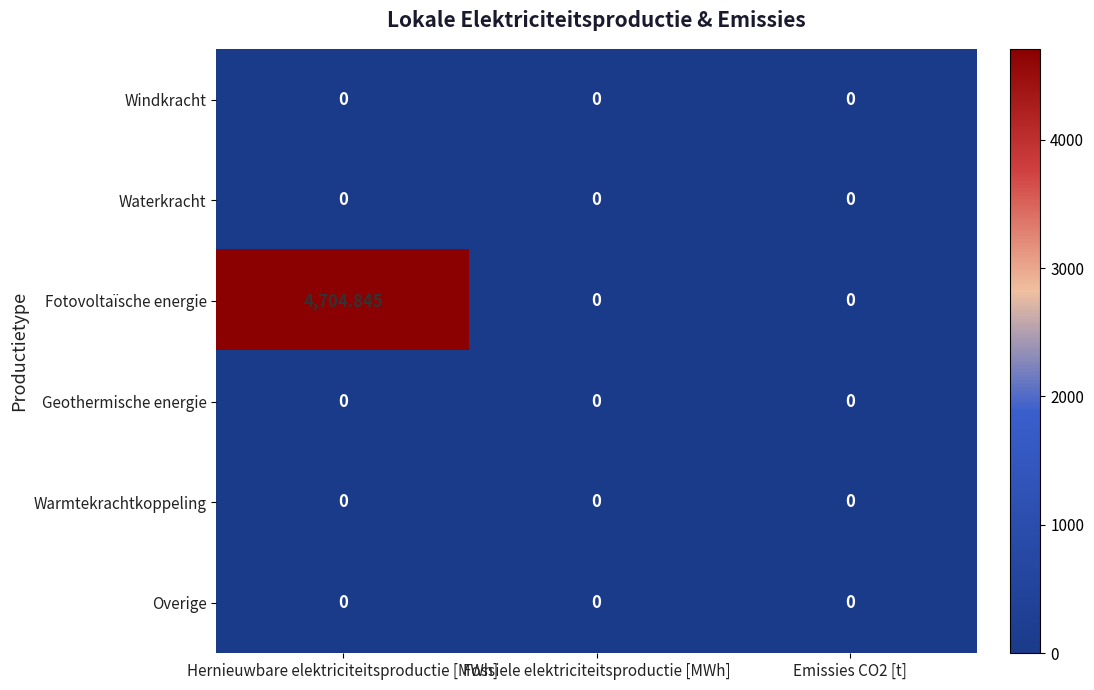

Which series changed the most between Hernieuwbare elektriciteitsproductie [MWh] and Fossiele elektriciteitsproductie [MWh]?

Fotovoltaïsche energie